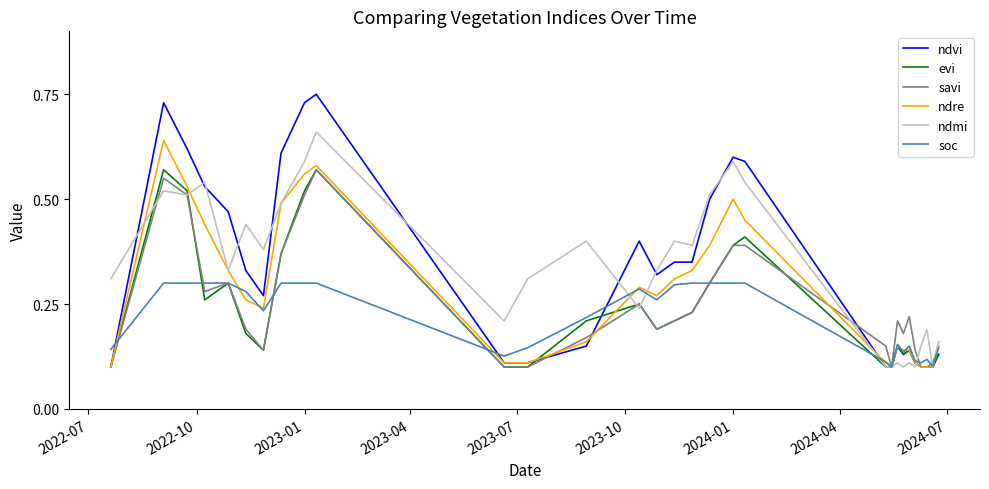

How many lines are shown in the chart?

6